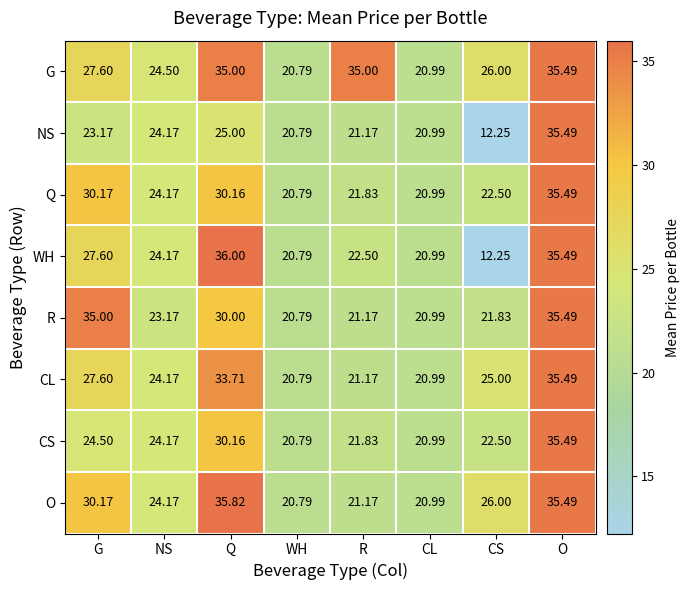

How many data points does each series have?

8